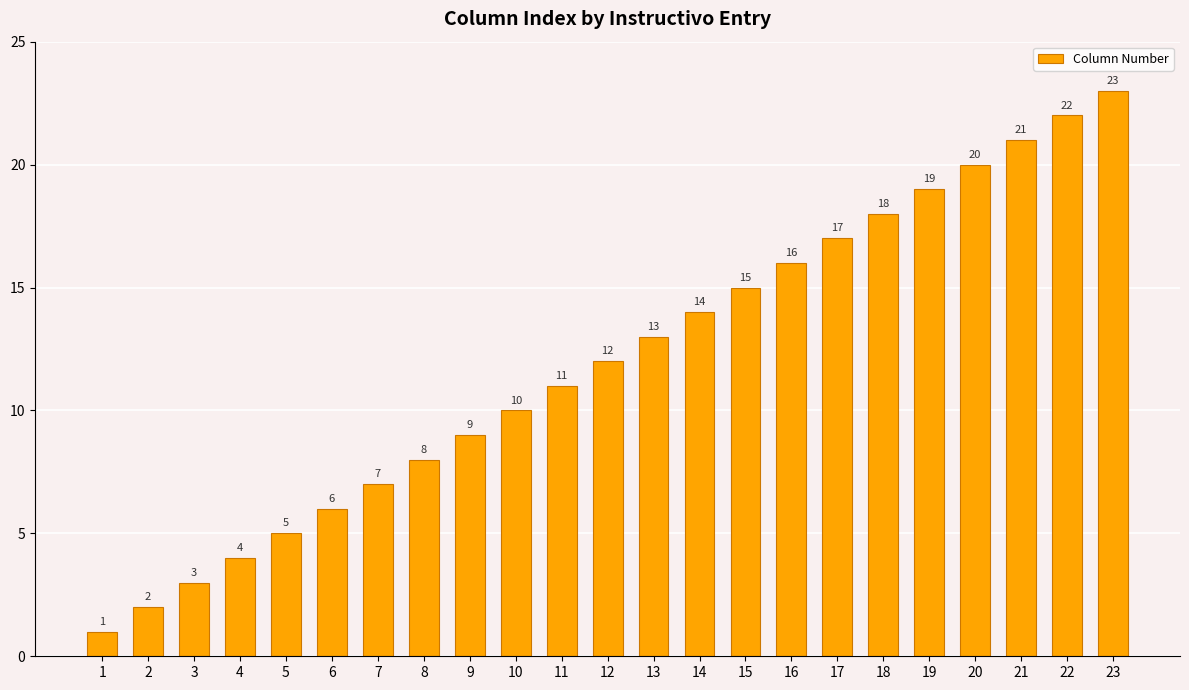

Which has a higher value, 1 or 18?

18